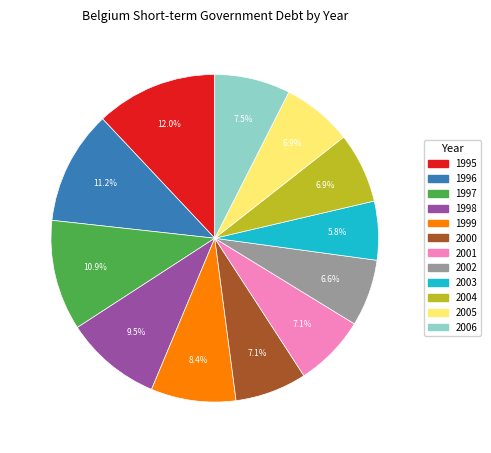

Count the number of slices in the pie.

12